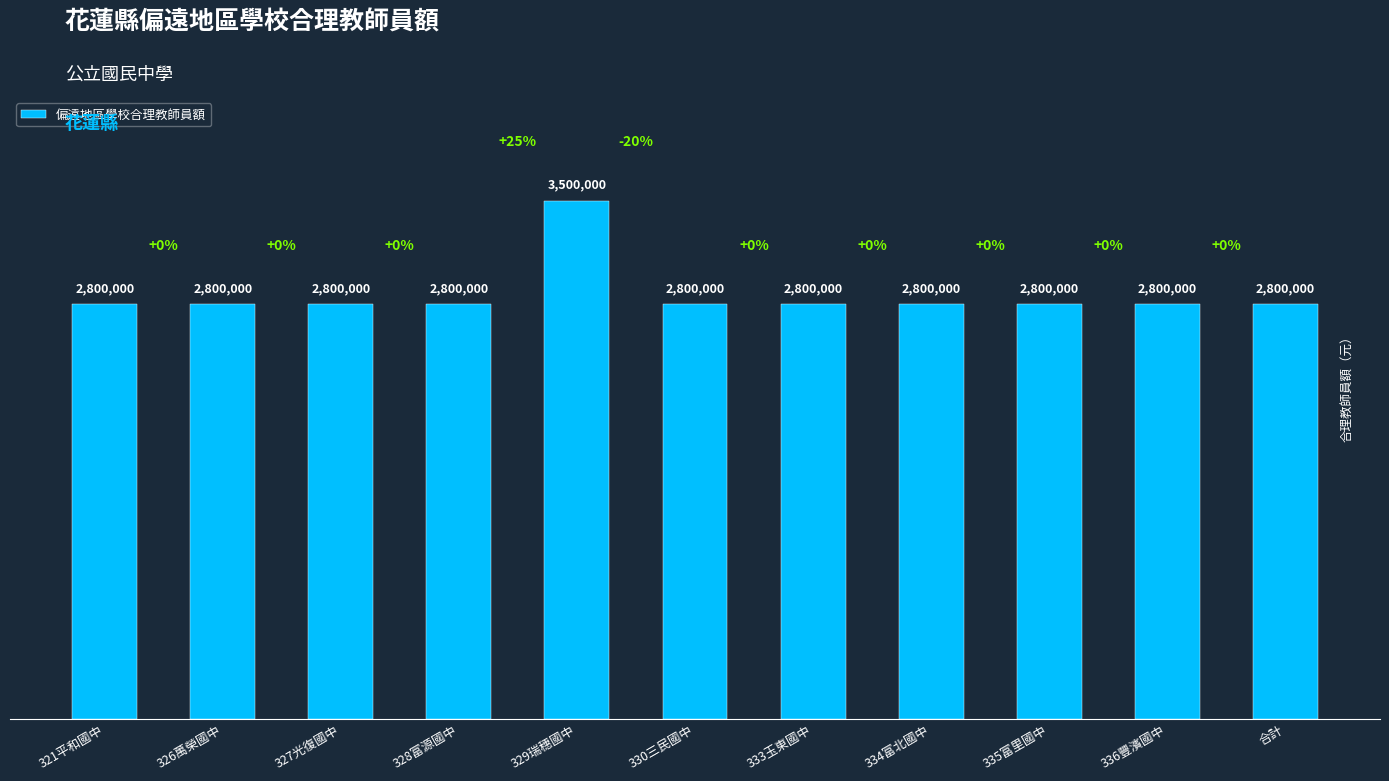

The value at 335富里國中 is 2800000. True or false?

True